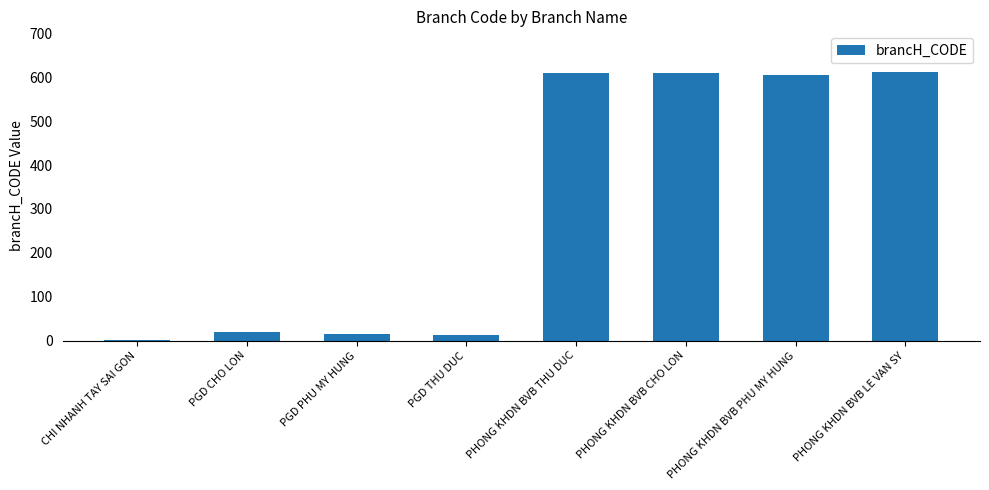

True or false: the data shows 197 at PHONG KHDN BVB THU DUC.

False